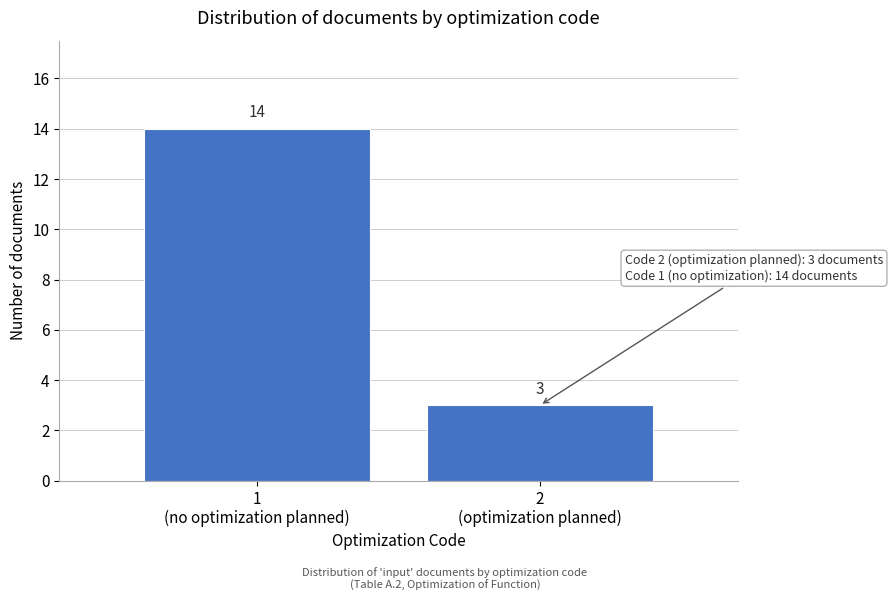

Reading left to right, list all the values displayed in this chart.

14	3